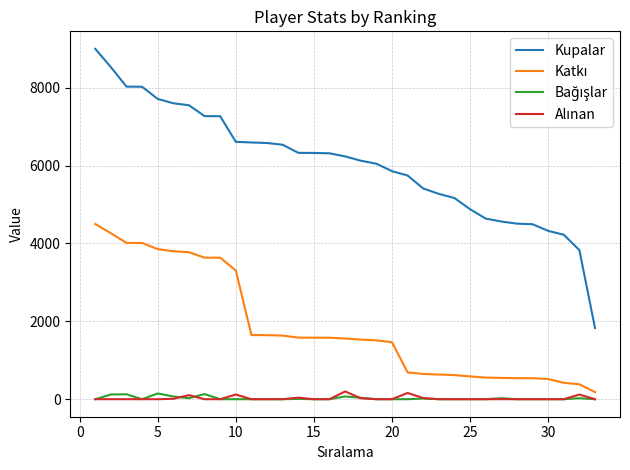

Which series has the largest total across all categories?

Kupalar